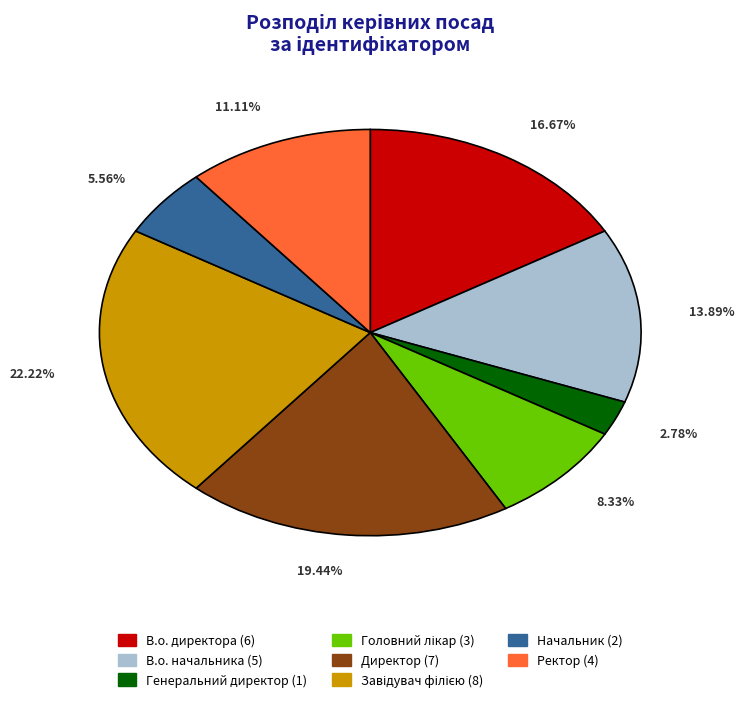

True or false: Начальник accounts for 1% of the total.

False